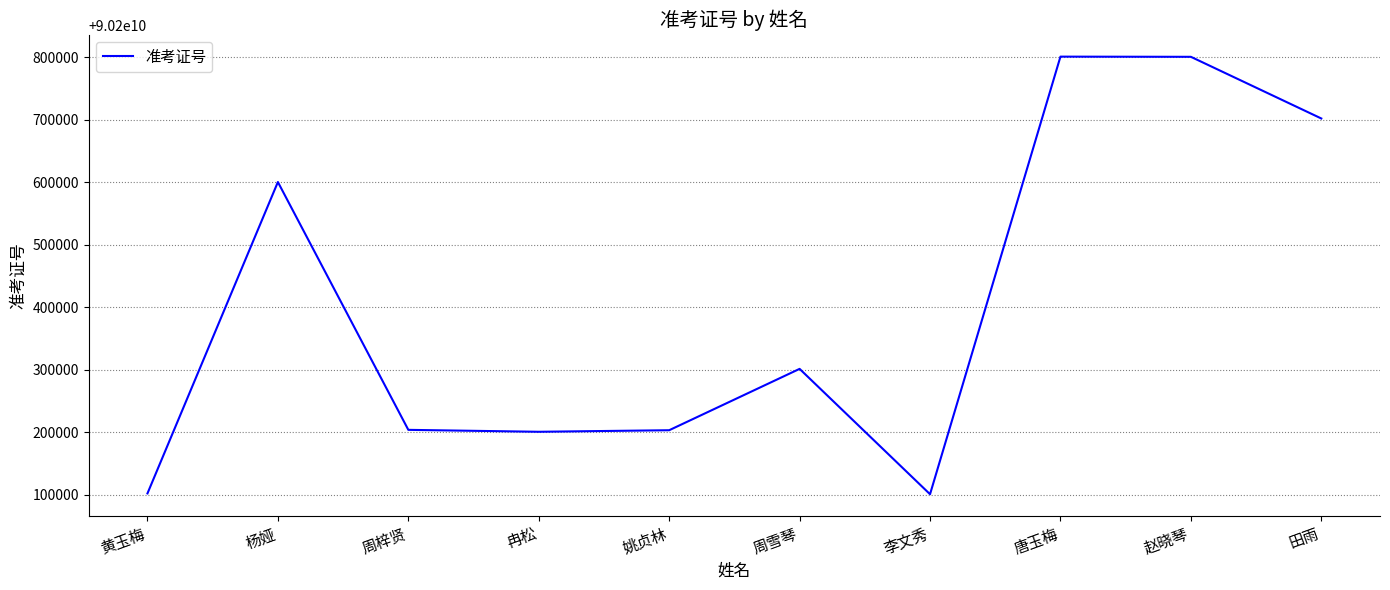

What value does the data have at 唐玉梅?

90200800702